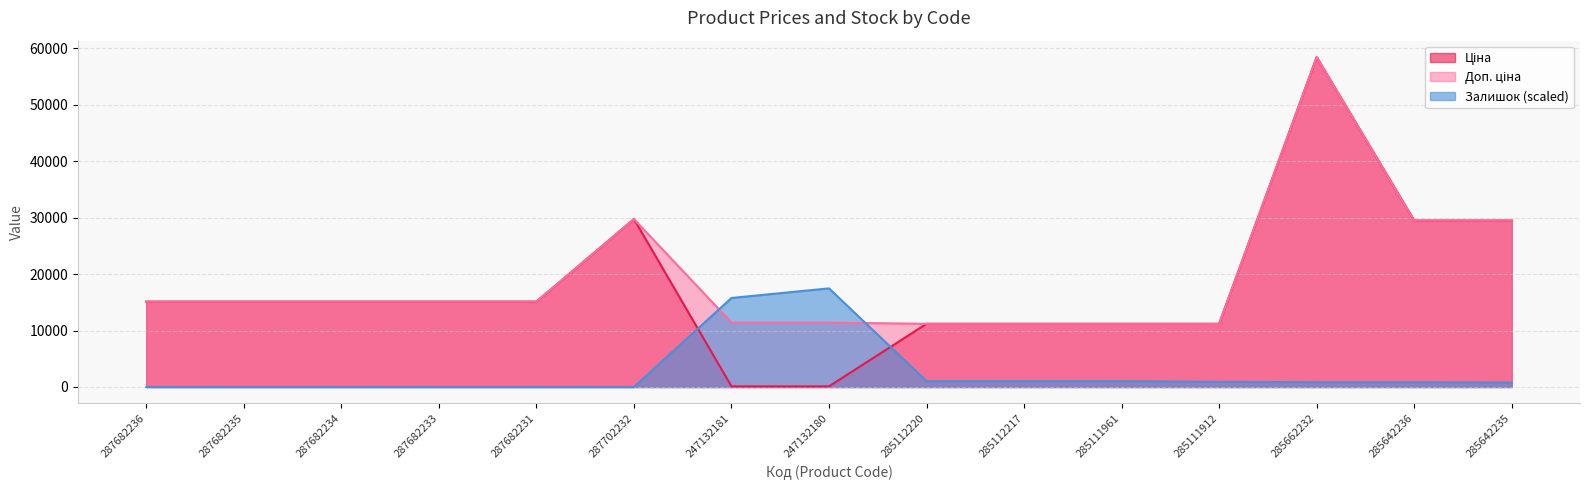

What is the sum of all Доп. ціна values?

290329.4